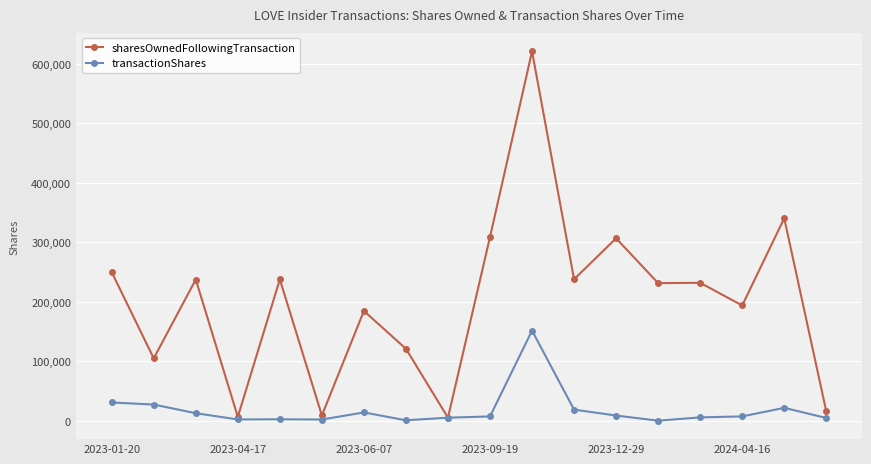

Which series has the largest total across all categories?

sharesOwnedFollowingTransaction